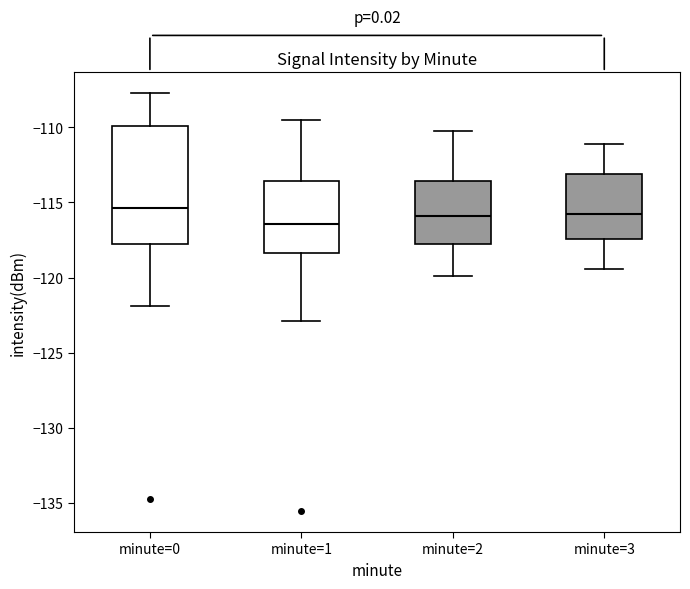

Reading left to right, transcribe this box plot: for each box, give where its median line is, the range the box spans, and where its two whiskers end, as read against the y-axis. The values are not printed on the chart, so give them approximately, as read against the axis.

minute=0: median -115.5, box -118.0 to -110.0, whiskers -122.0 to -107.5
minute=1: median -116.5, box -118.5 to -113.5, whiskers -123.0 to -109.5
minute=2: median -116.0, box -117.5 to -113.5, whiskers -120.0 to -110.0
minute=3: median -116.0, box -117.5 to -113.0, whiskers -119.5 to -111.0